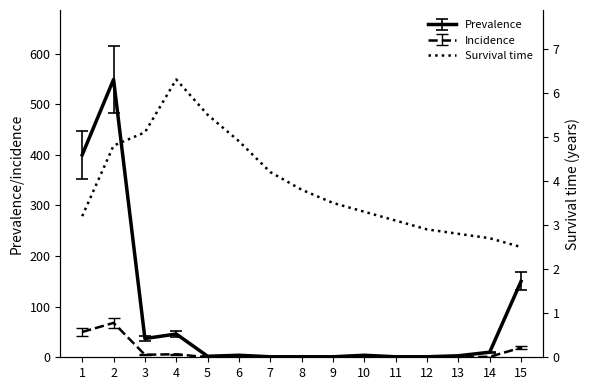

What is the average value?

3.9